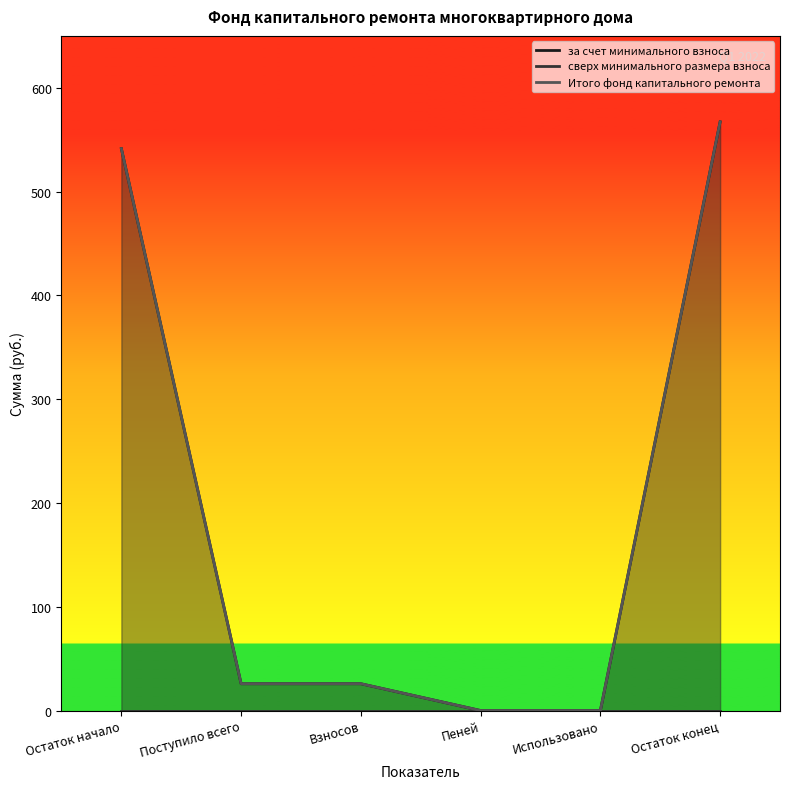

What is the label of the 2nd point from the right?

Использовано